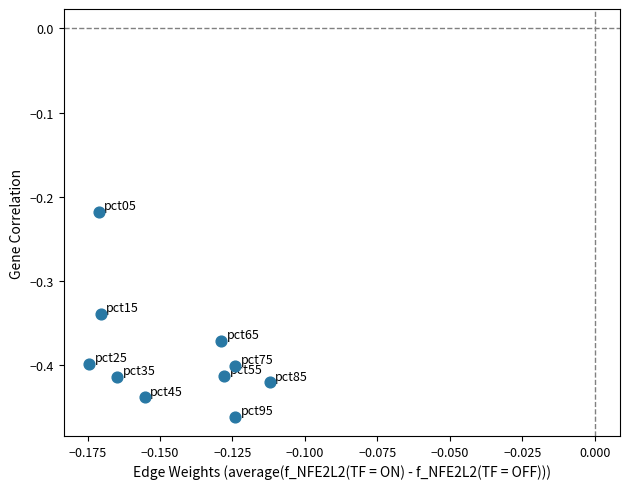

How many data points are displayed?

10